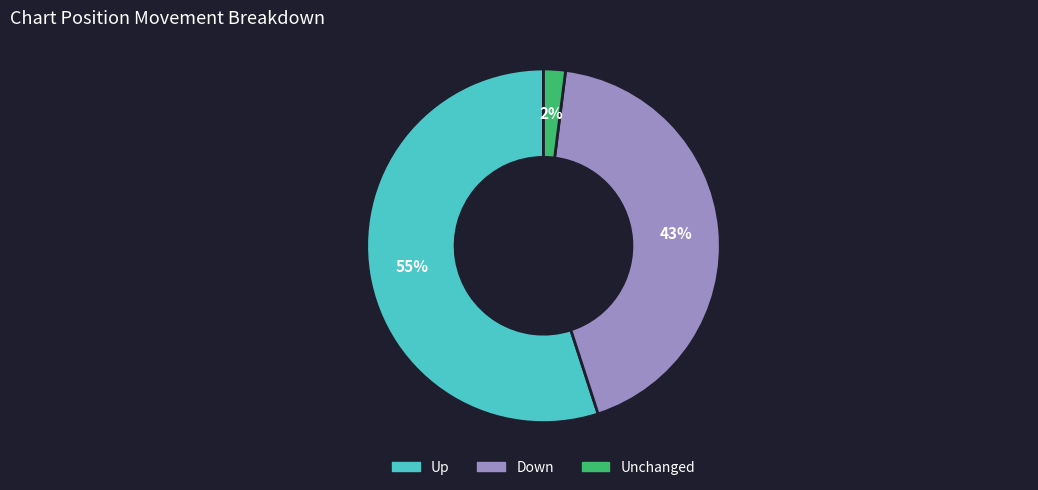

What is the ratio of the value at Down to the value at Up?

0.8